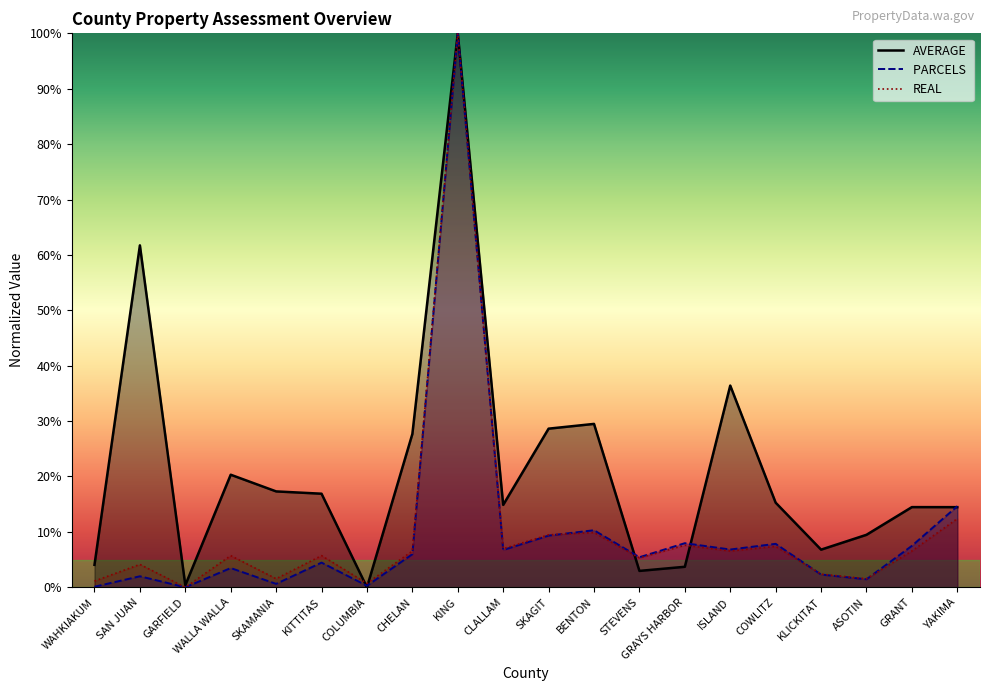

How many positive values does the PARCELS  series have?

19